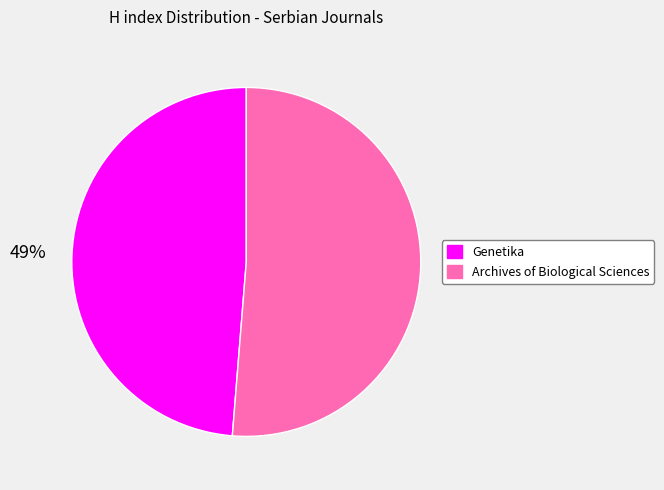

Does any single category account for the majority?

Yes